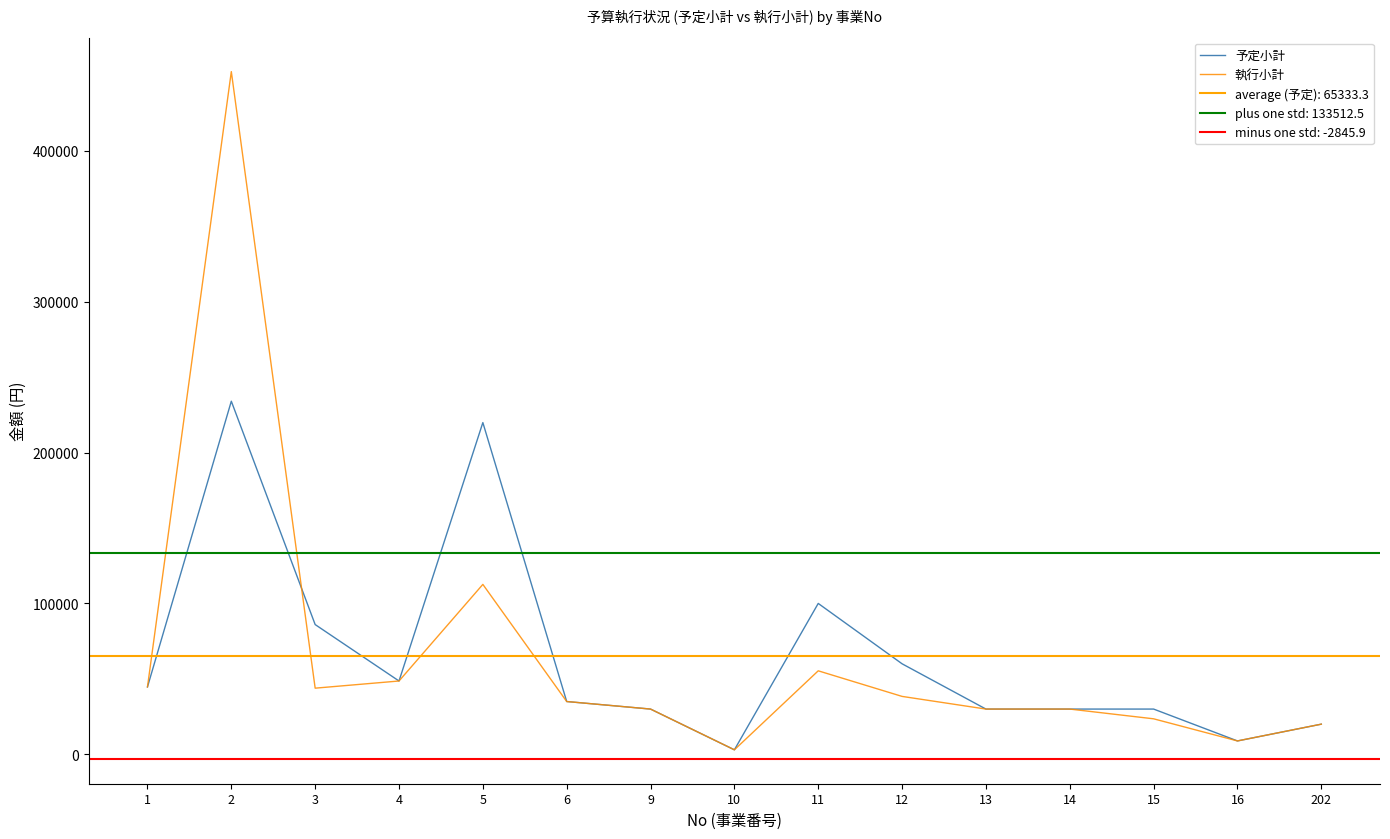

Reading left to right, transcribe all the data shown in this chart.

予定小計: 44680	234000	86000	48600	219840	35000	30000	3000	100000	60000	30000	30000	30000	8880	20000
執行小計: 44680	452410	43850	48600	112620	35000	30000	3000	55348	38392	30000	30000	23544	8880	20000